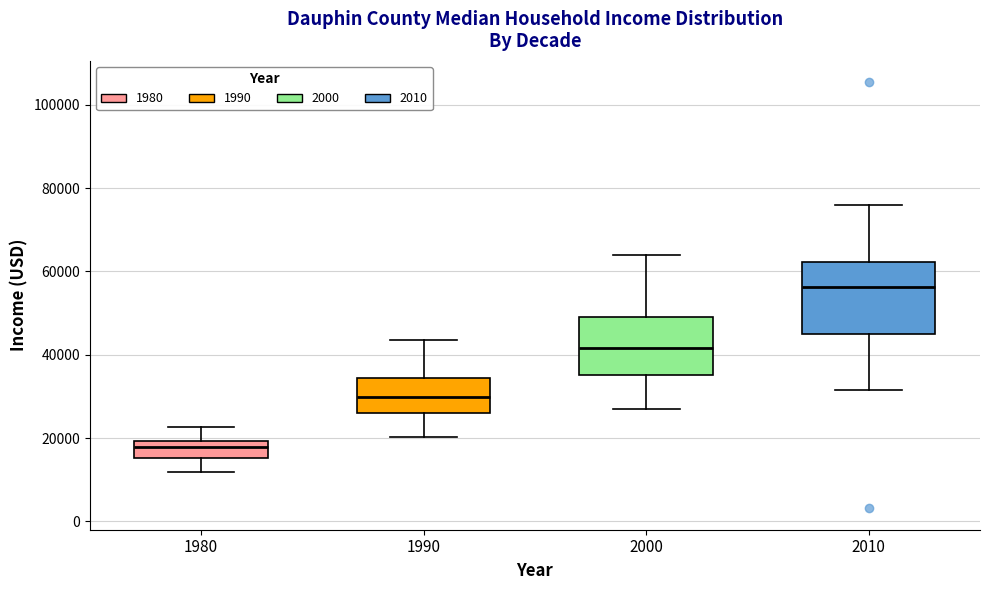

Where does the median line of the box at x = 2010 sit on the y-axis? The values are not printed on the chart, so give them approximately, as read against the axis.

56000